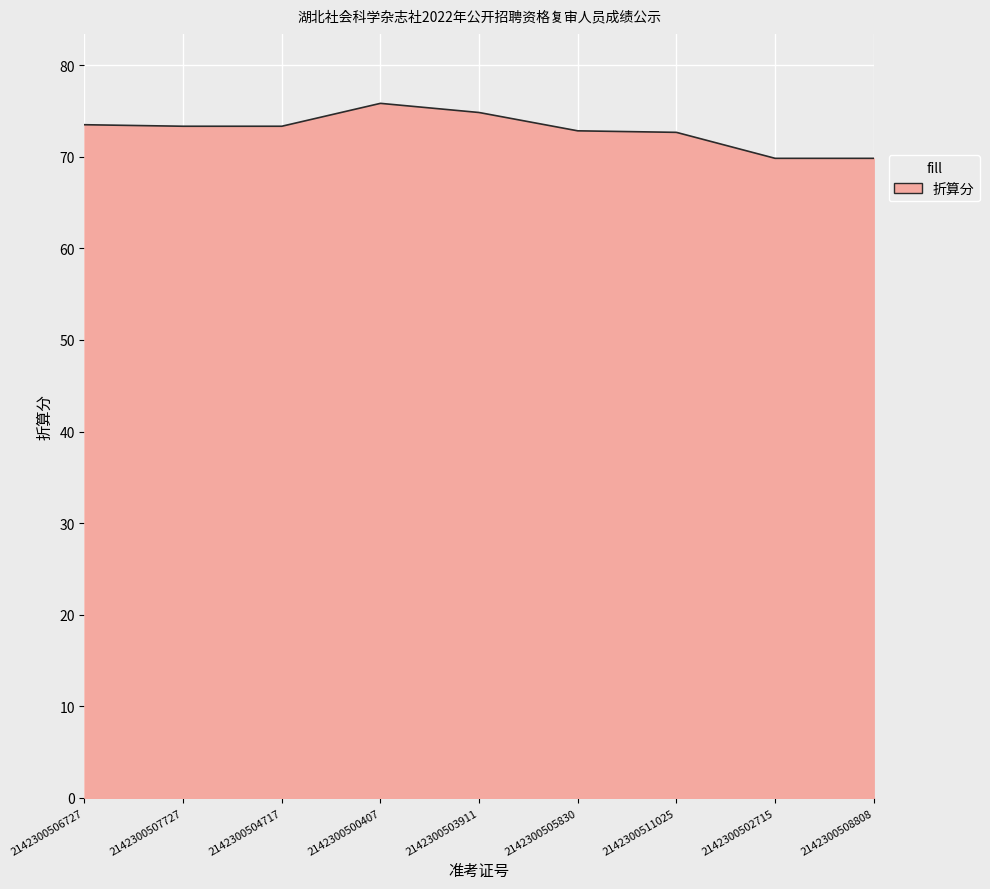

The chart shows a value of 69.8 at 2142300508808. True or false?

True